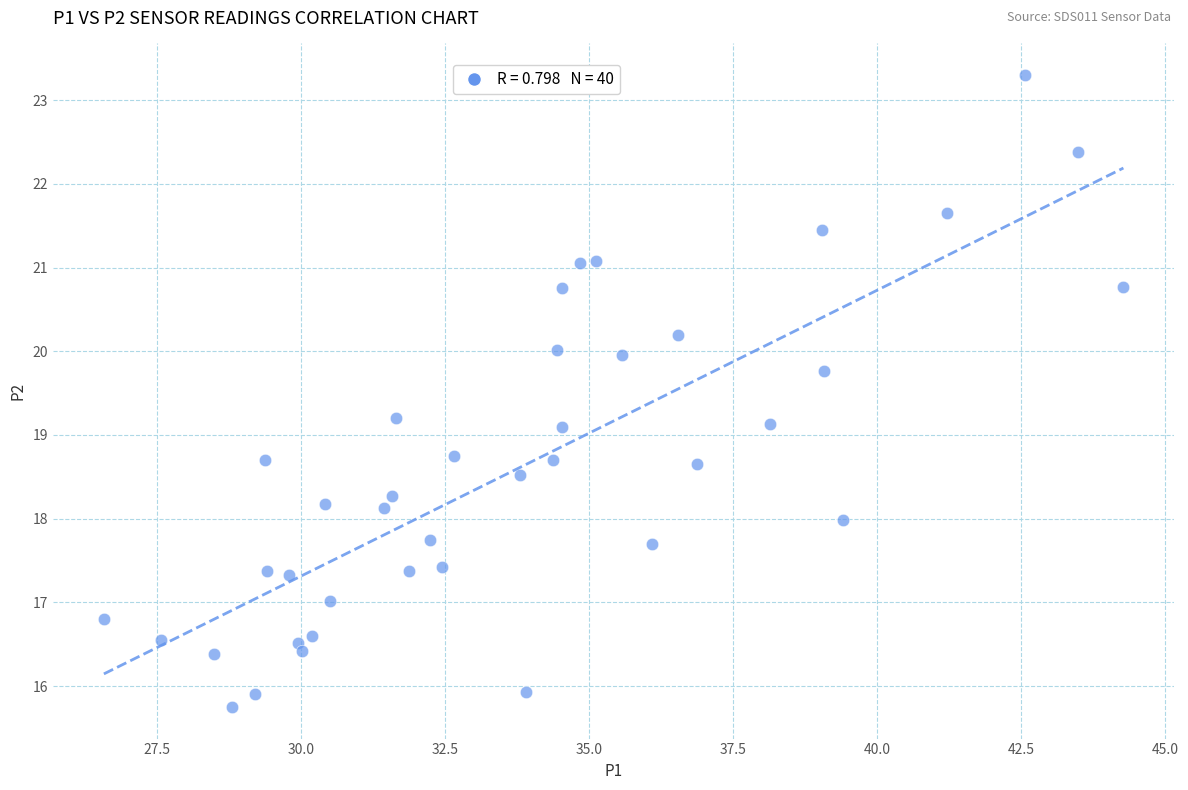

What is the range of X values (max minus min)?

17.7